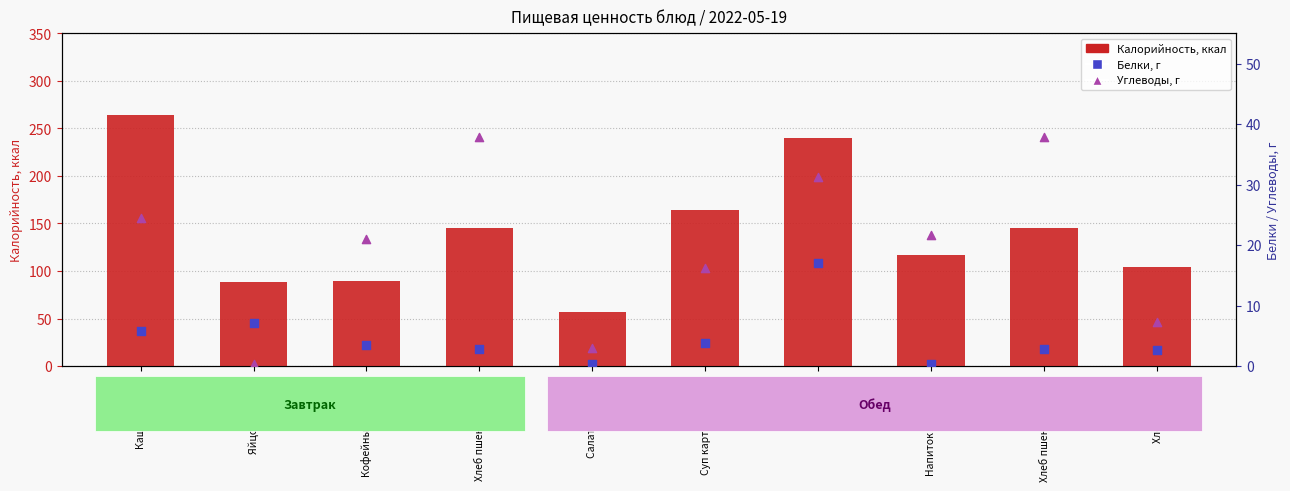

Which series has the largest Y range (max minus min)?

Калорийность